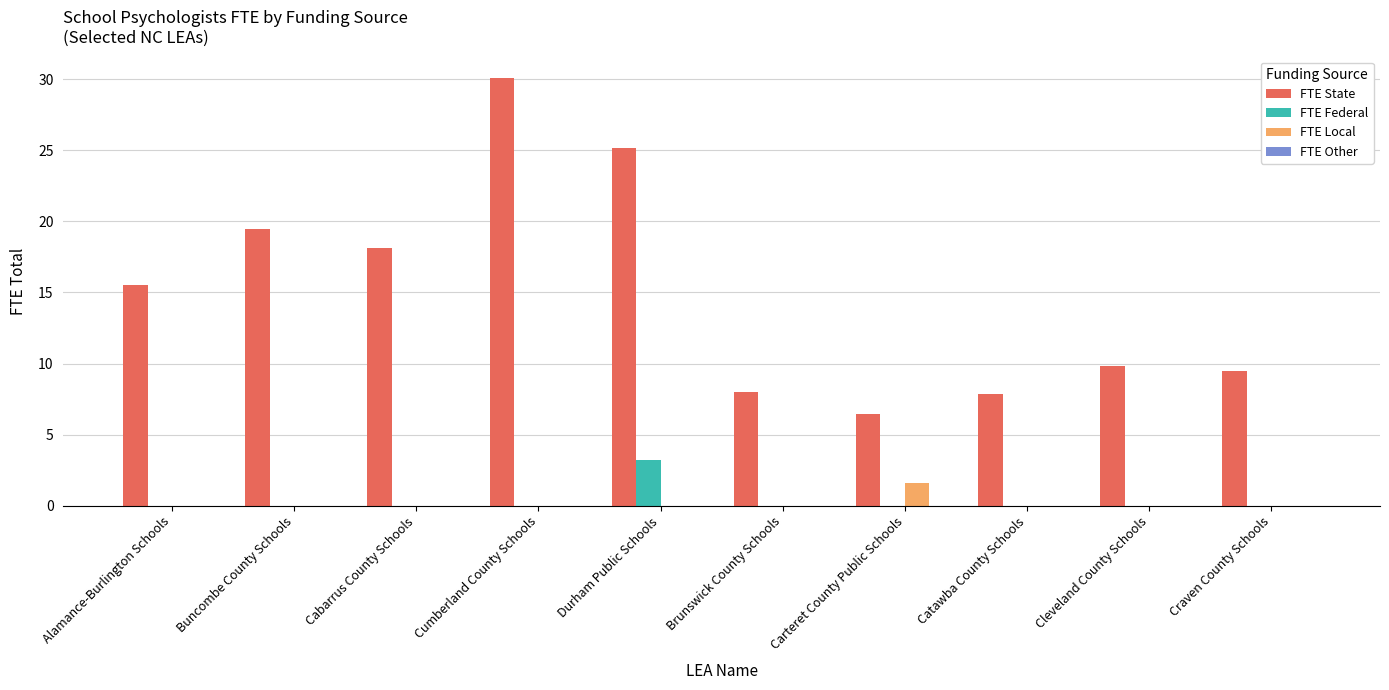

The FTE State series shows 9.1 at Carteret County Public Schools. True or false?

False